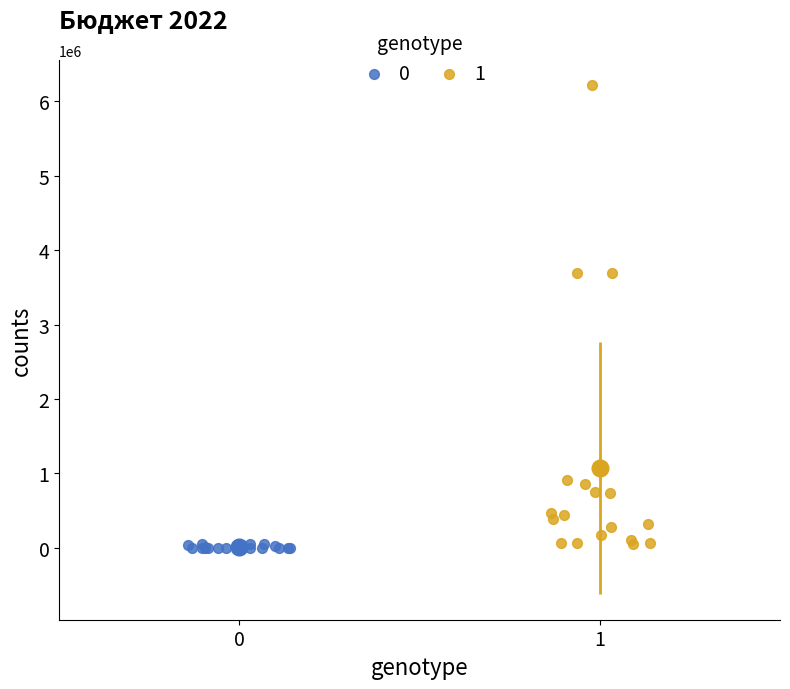

Which series reaches the maximum Y coordinate?

1